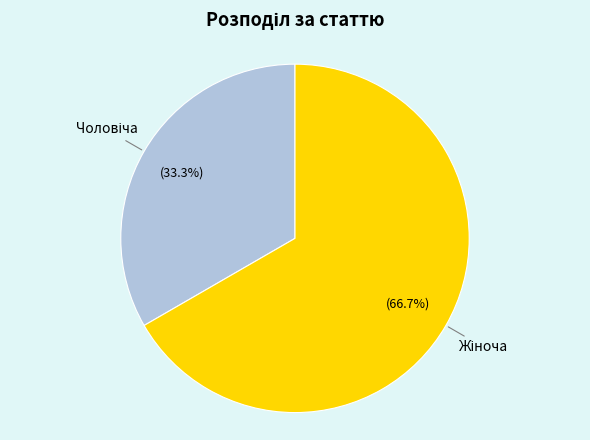

Does any single category account for the majority?

Yes